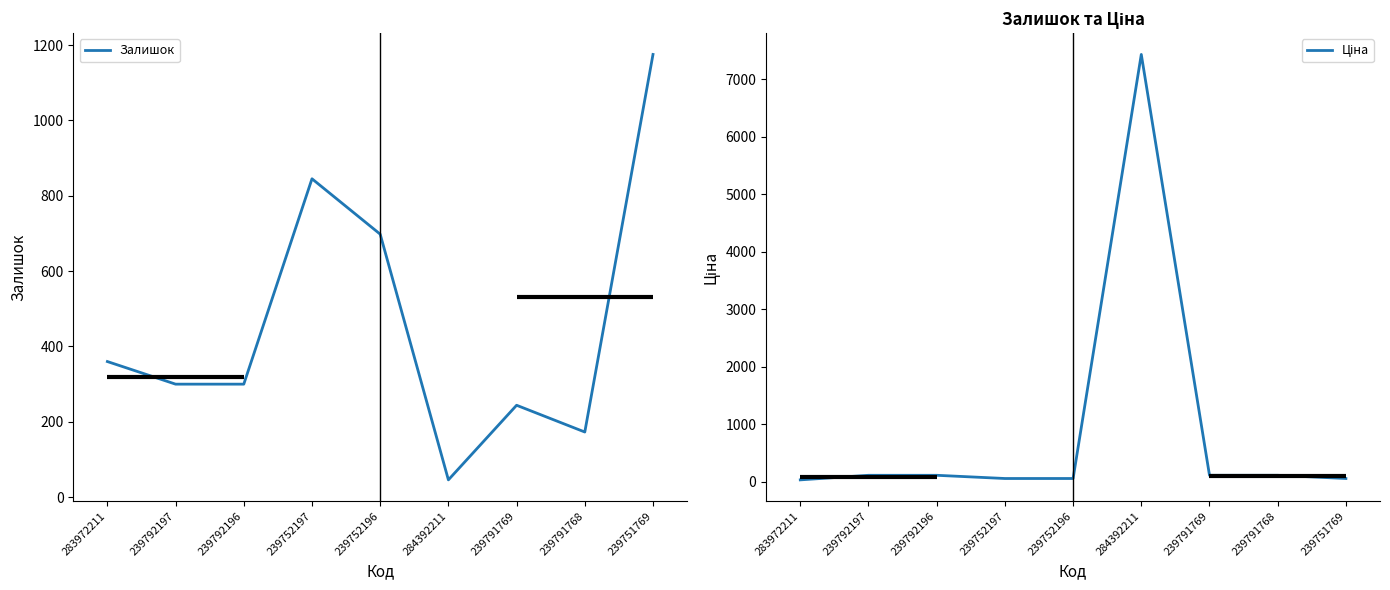

Which series ends up on top after the final intersection of Залишок and Ціна?

Залишок